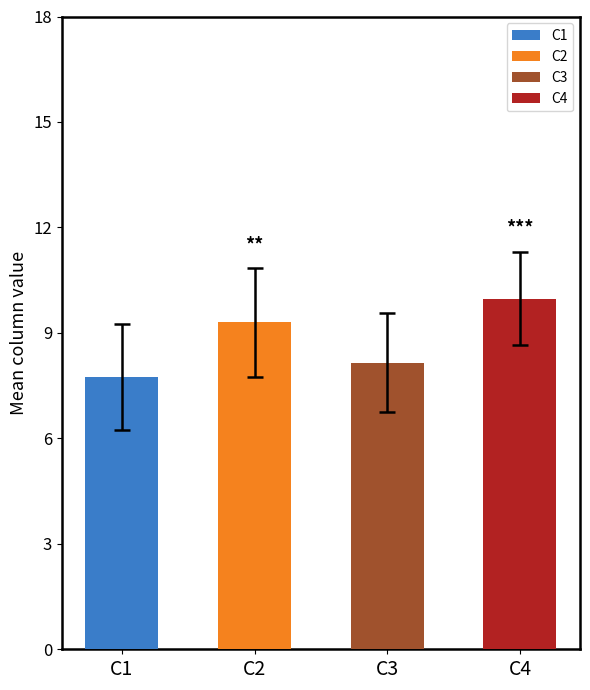

Which label corresponds to the smallest value in the chart?

C1